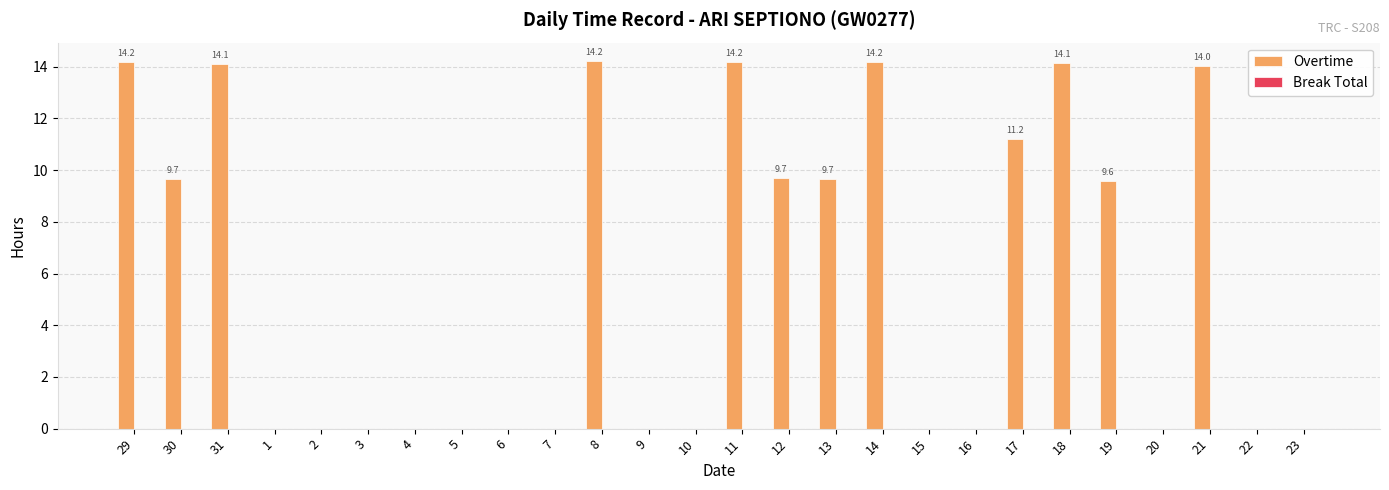

Between 7 and 30, which is larger?

30